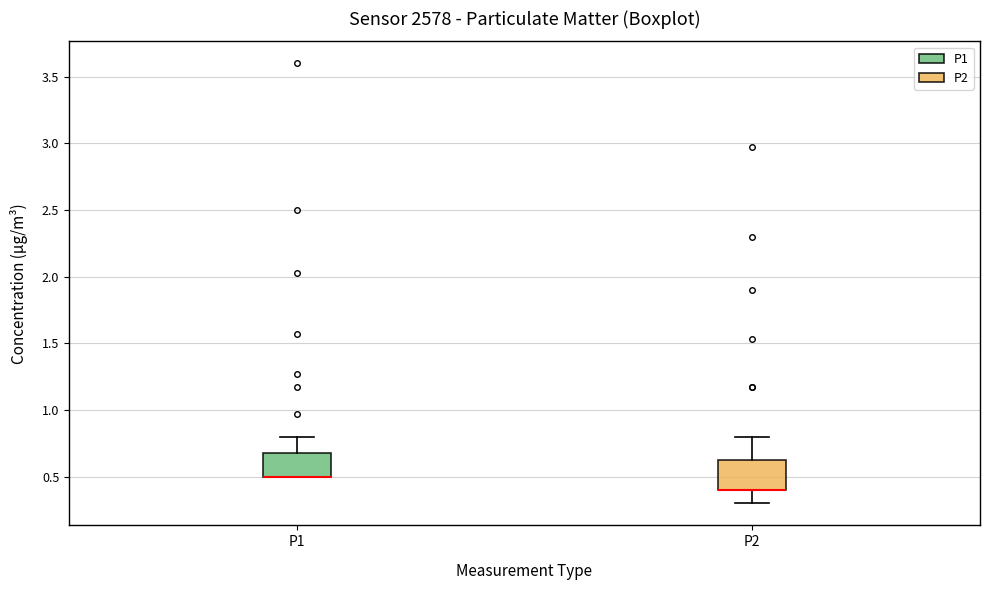

Reading left to right, transcribe this box plot: for each box, give where its median line is, the range the box spans, and where its two whiskers end, as read against the y-axis. The values are not printed on the chart, so give them approximately, as read against the axis.

P1: median 0.50 (drawn on the box's lower edge), box 0.50 to 0.70, whiskers 0.50 to 0.80
P2: median 0.40 (drawn on the box's lower edge), box 0.40 to 0.65, whiskers 0.30 to 0.80